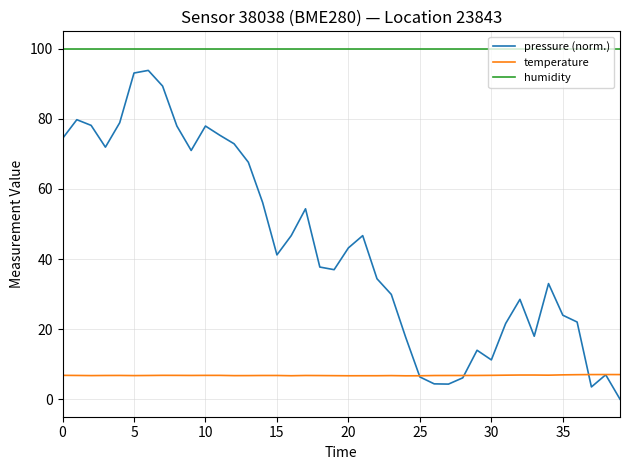

True or false: temperature and humidity intersect in this chart.

False